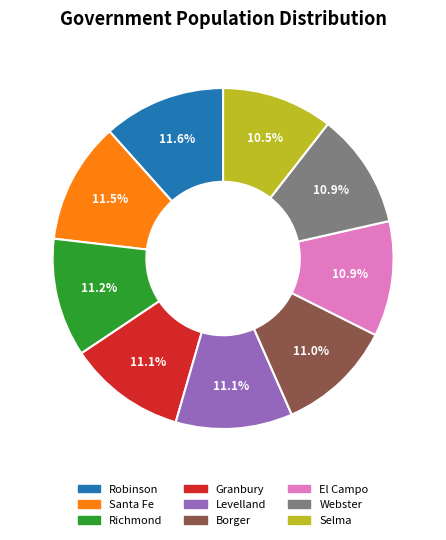

Is there any slice that represents more than half of the pie?

No